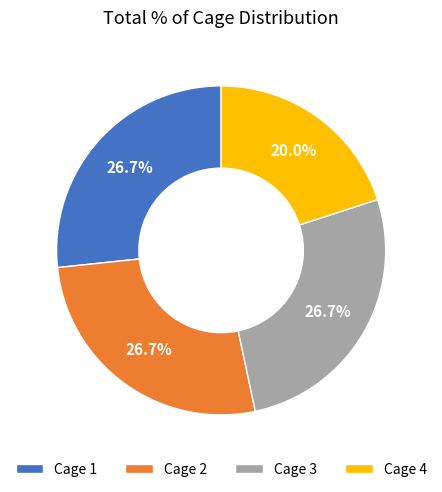

Does Cage 1 represent more than half of the total?

No